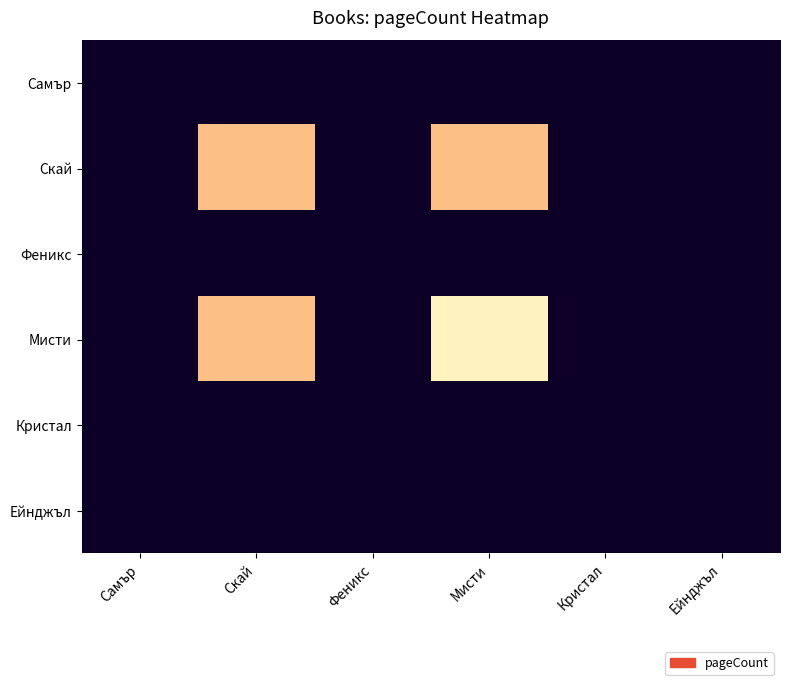

At which category does the chart reach its minimum across all series?

Самър